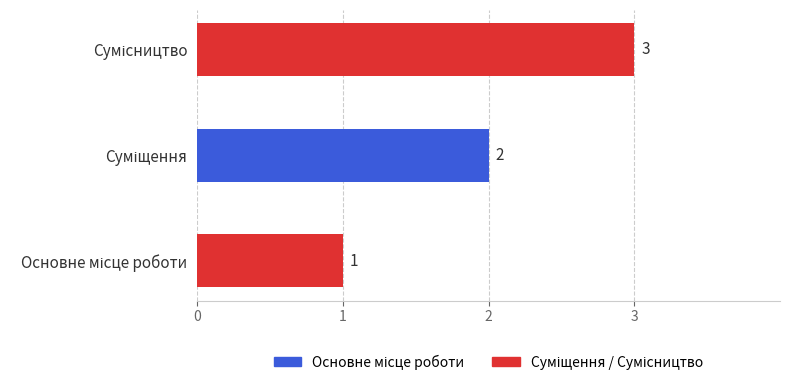

What is the maximum value shown in the chart?

3